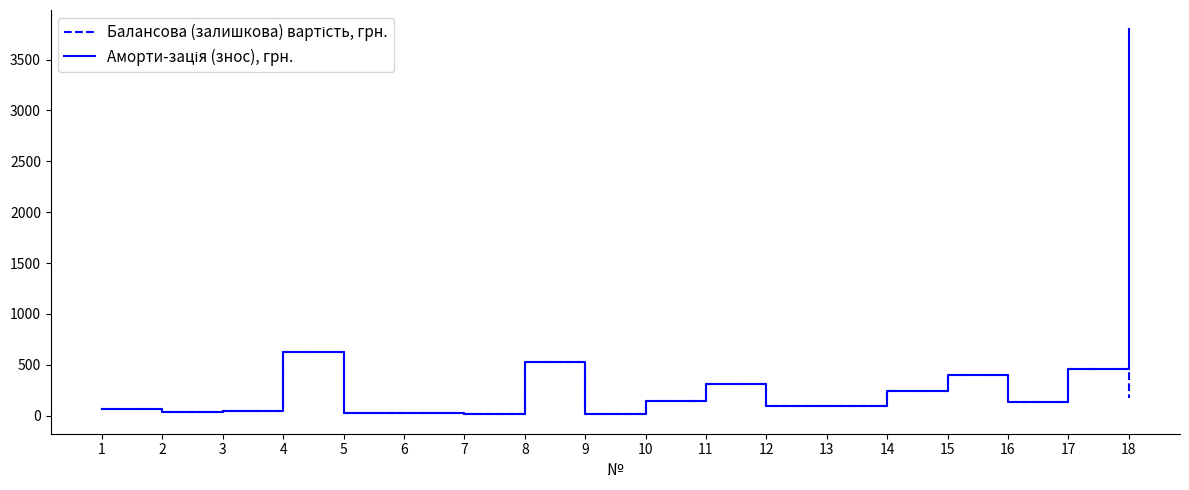

At which category is the sum across all series the highest?

18